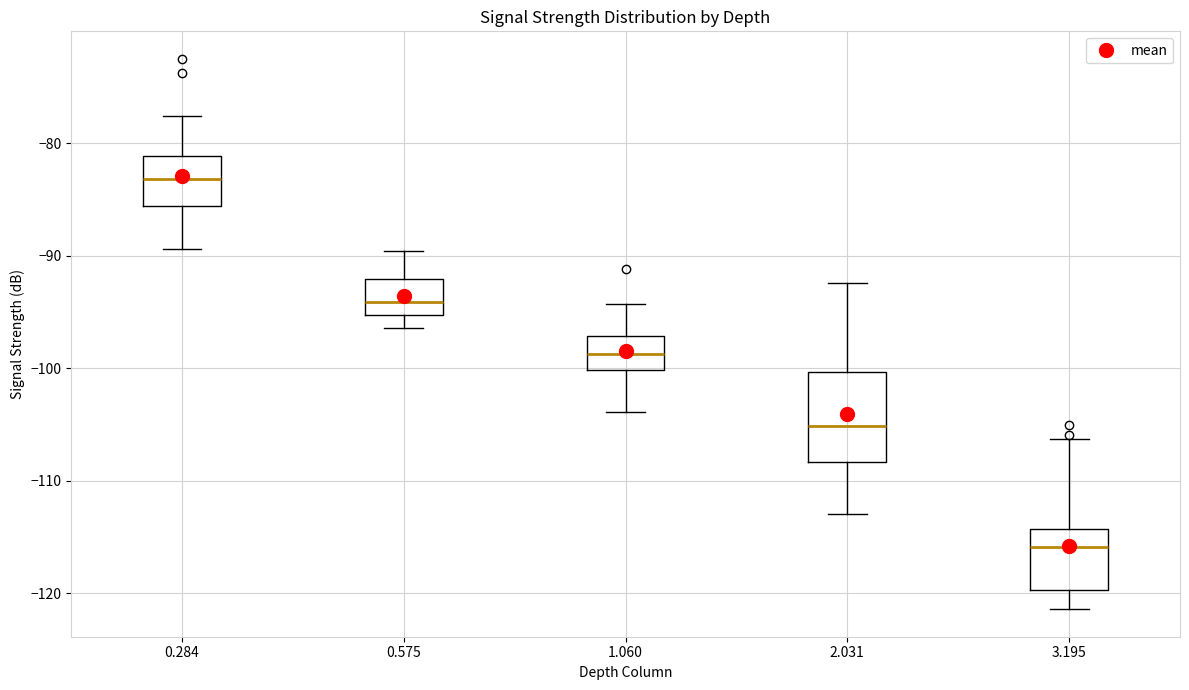

Where is the upper edge of the box at x = 1.060 on the y-axis? The values are not printed on the chart, so give them approximately, as read against the axis.

-97